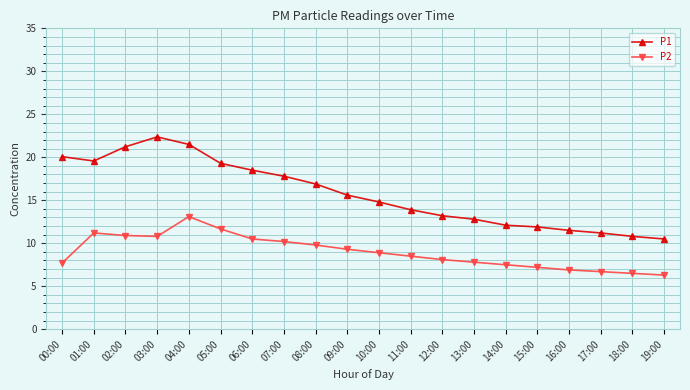

True or false: P2 and P1 cross at least once.

False